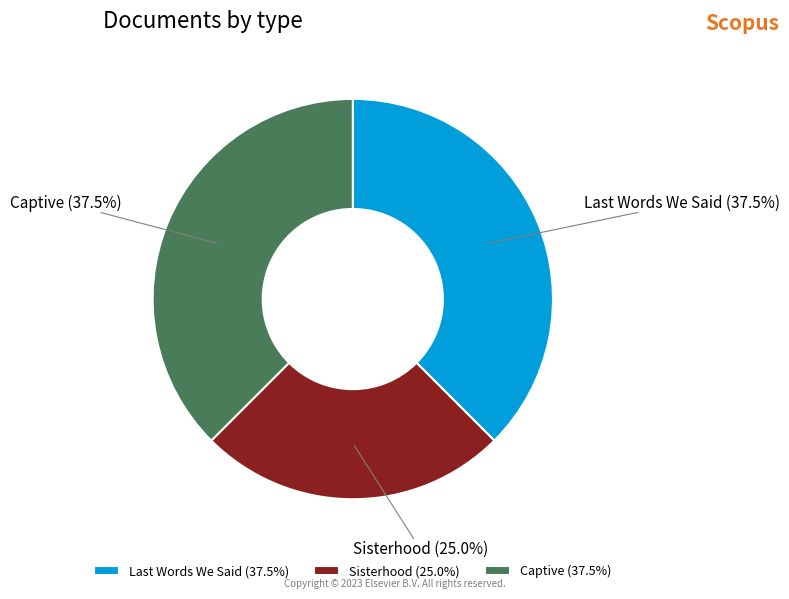

Is the sum of Sisterhood and Captive greater than half?

Yes